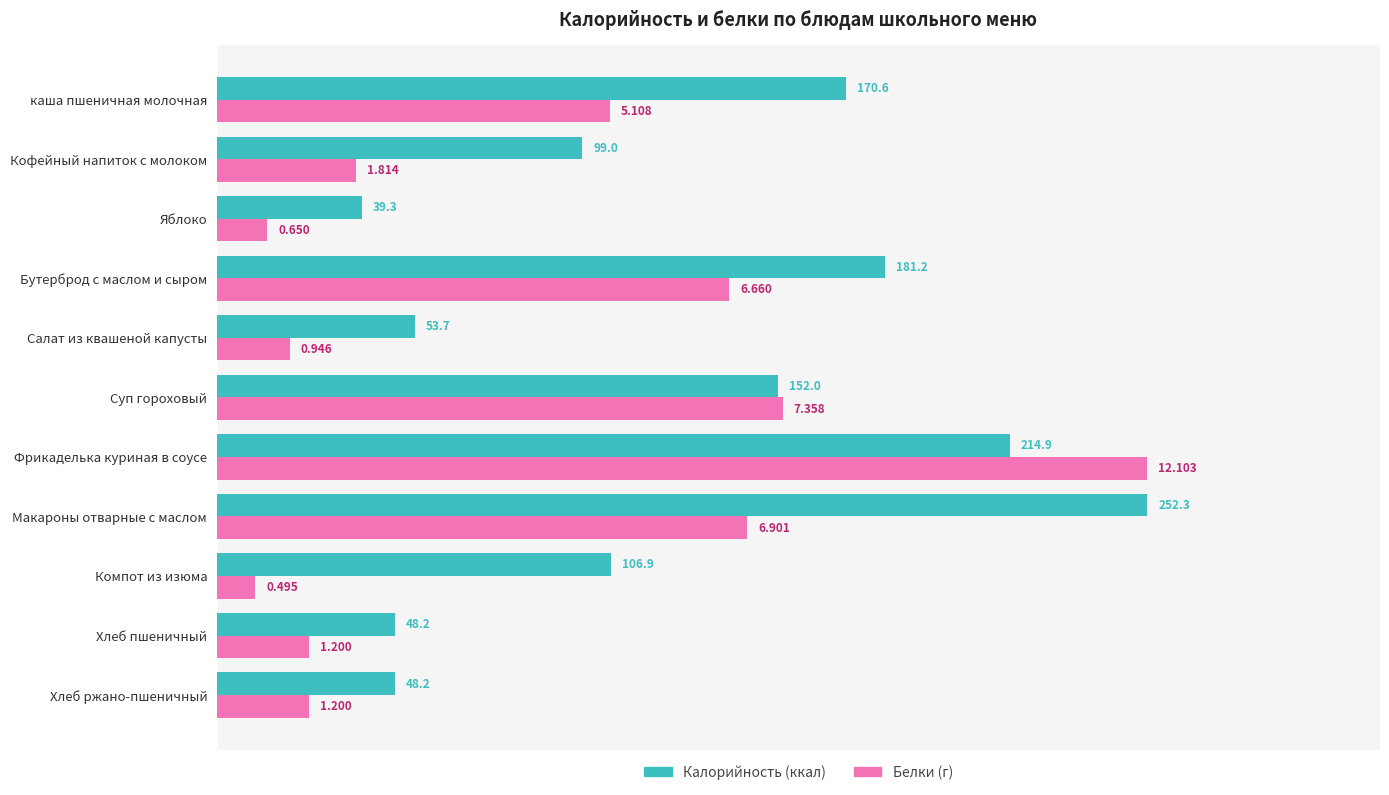

At which category is the sum across all series the highest?

Фрикаделька куриная в соусе